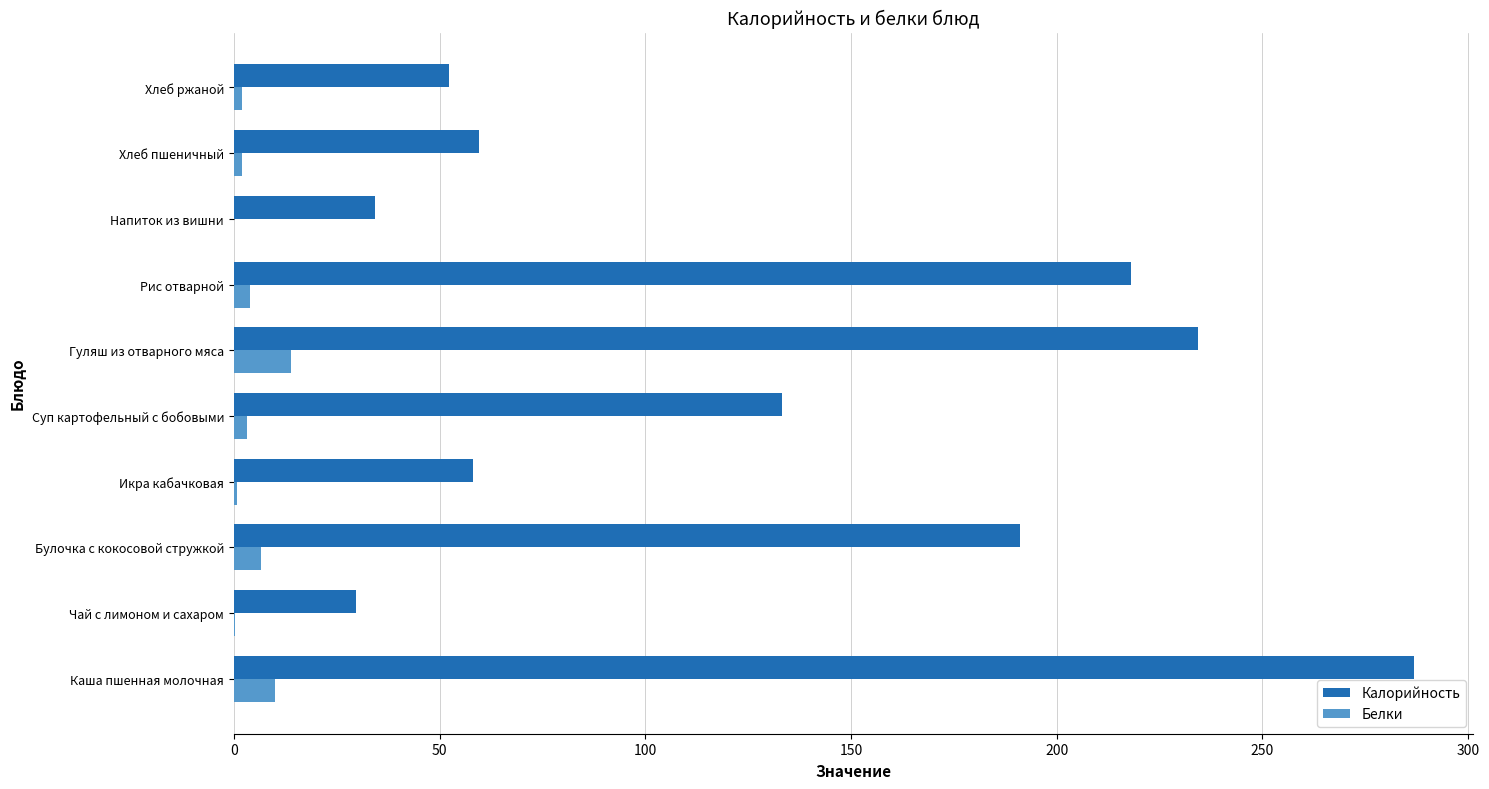

Where is Белки nearest to the value 7?

Булочка с кокосовой стружкой